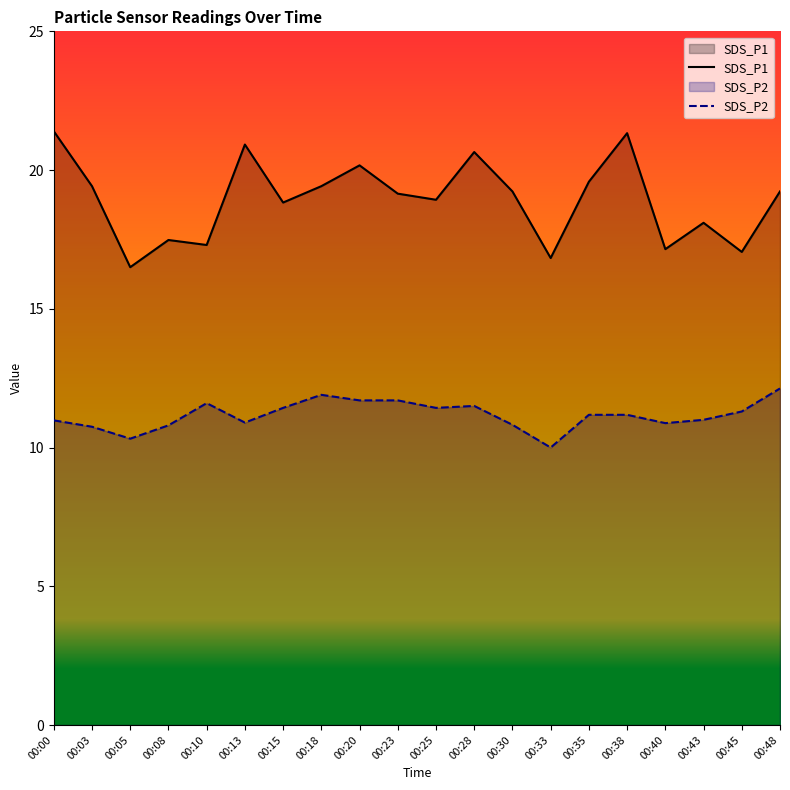

True or false: SDS_P1 has more than 1 points higher than both neighbors.

True